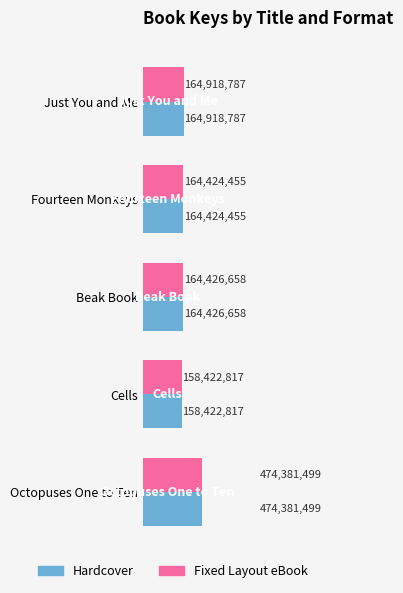

Count the number of data series in this chart.

2